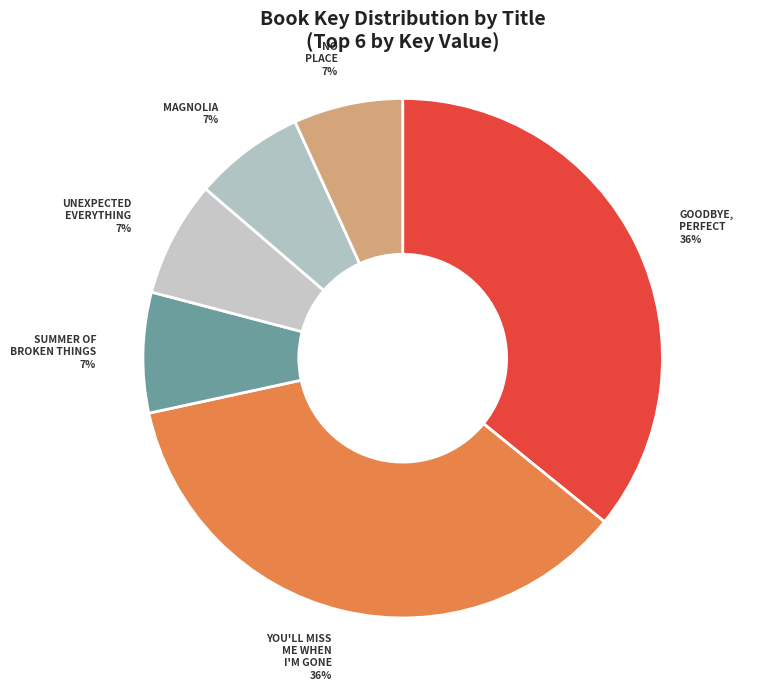

The NO PLACE slice represents 1% of the pie. True or false?

False